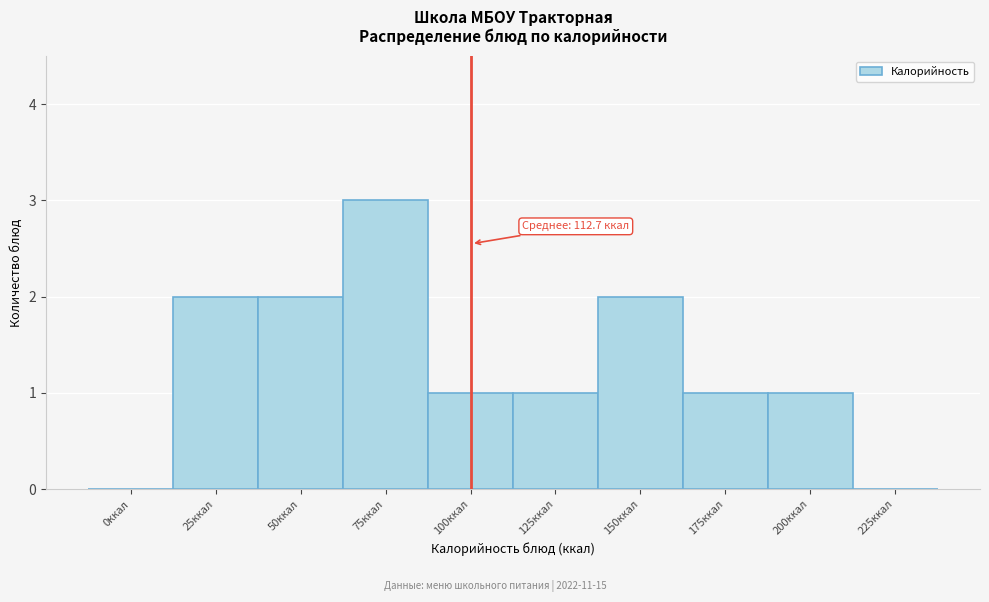

Reading right to left, extract all data points from this chart.

225ккал=0	200ккал=1	175ккал=1	150ккал=2	125ккал=1	100ккал=1	75ккал=3	50ккал=2	25ккал=2	0ккал=0